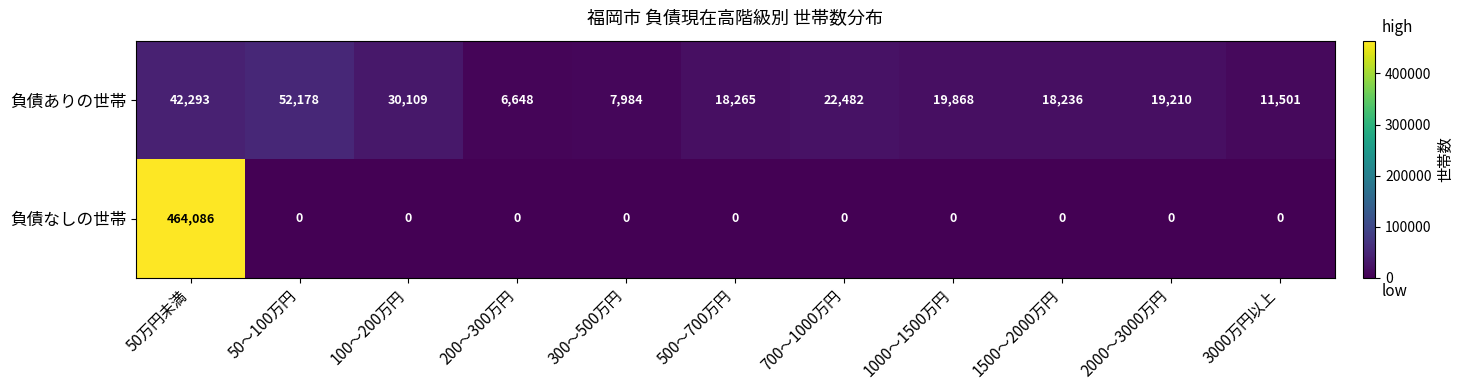

Reading left to right, list all the values displayed in this chart.

負債ありの世帯: 42293	52178	30109	6648	7984	18265	22482	19868	18236	19210	11501
負債なしの世帯: 464086	0	0	0	0	0	0	0	0	0	0